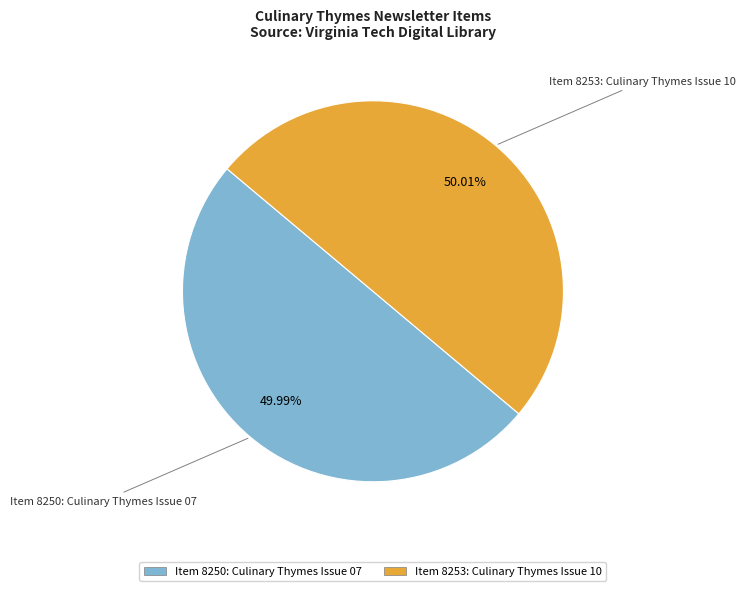

Combined, do Item 8253: Culinary Thymes Issue 10 and Item 8250: Culinary Thymes Issue 07 account for over 50%?

Yes